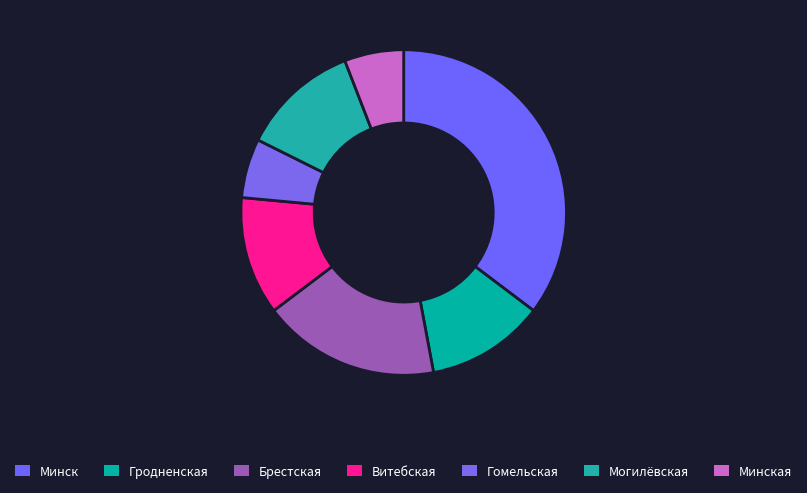

To the nearest percent, what portion does Гродненская represent?

11%